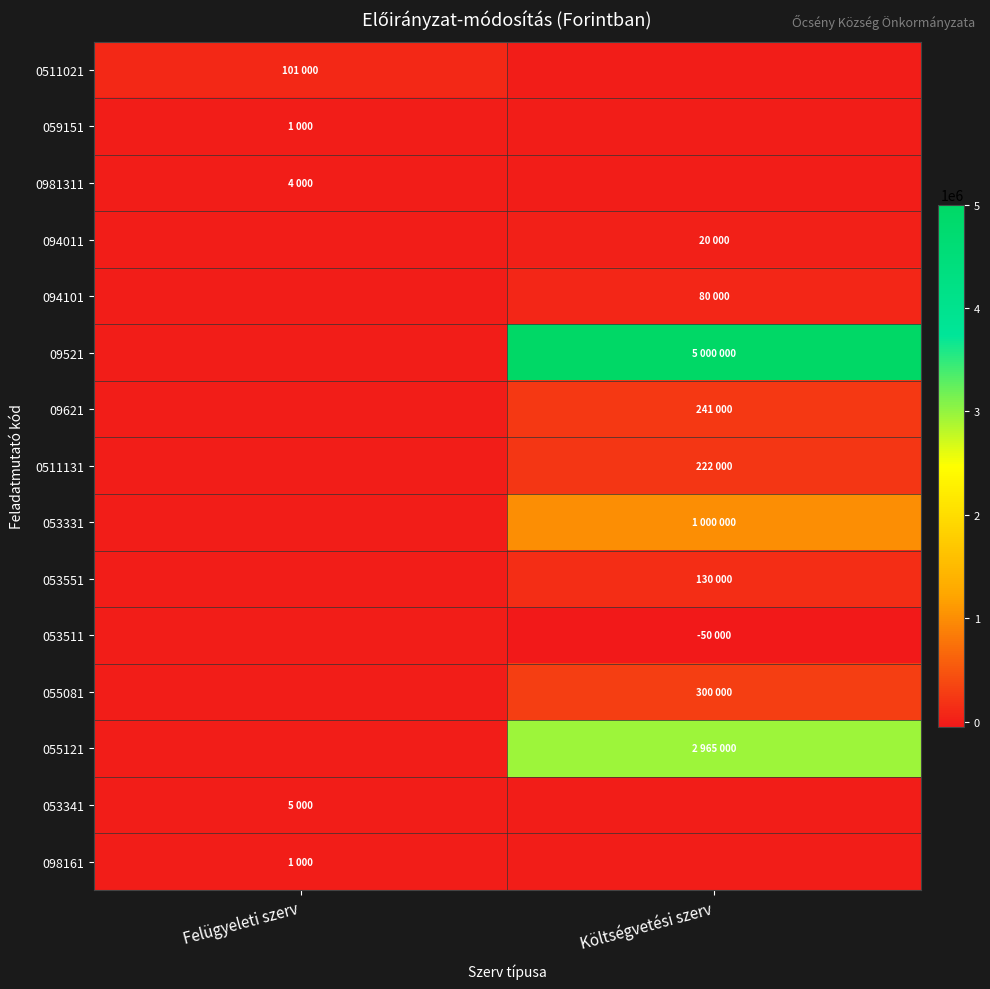

Reading right to left, transcribe all the data shown in this chart.

0511021: Költségvetési szerv=0	Felügyeleti szerv=101000
059151: Költségvetési szerv=0	Felügyeleti szerv=1000
0981311: Költségvetési szerv=0	Felügyeleti szerv=4000
094011: Költségvetési szerv=20000	Felügyeleti szerv=0
094101: Költségvetési szerv=80000	Felügyeleti szerv=0
09521: Költségvetési szerv=5000000	Felügyeleti szerv=0
09621: Költségvetési szerv=241000	Felügyeleti szerv=0
0511131: Költségvetési szerv=222000	Felügyeleti szerv=0
053331: Költségvetési szerv=1000000	Felügyeleti szerv=0
053551: Költségvetési szerv=130000	Felügyeleti szerv=0
053511: Költségvetési szerv=-50000	Felügyeleti szerv=0
055081: Költségvetési szerv=300000	Felügyeleti szerv=0
055121: Költségvetési szerv=2965000	Felügyeleti szerv=0
053341: Költségvetési szerv=0	Felügyeleti szerv=5000
098161: Költségvetési szerv=0	Felügyeleti szerv=1000